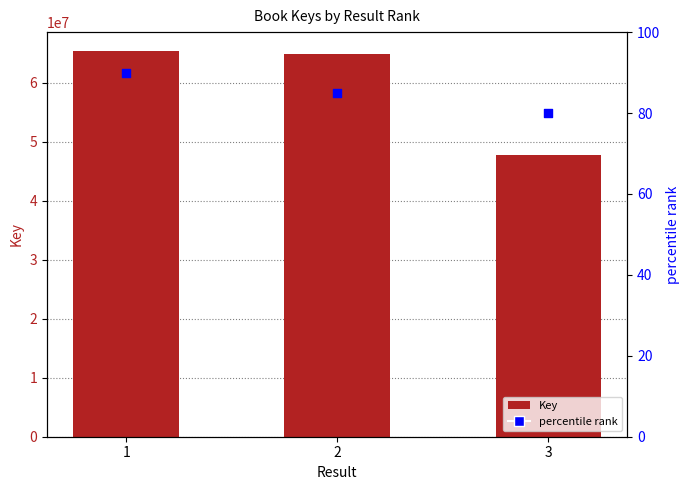

Which series has the largest total across all categories?

Key